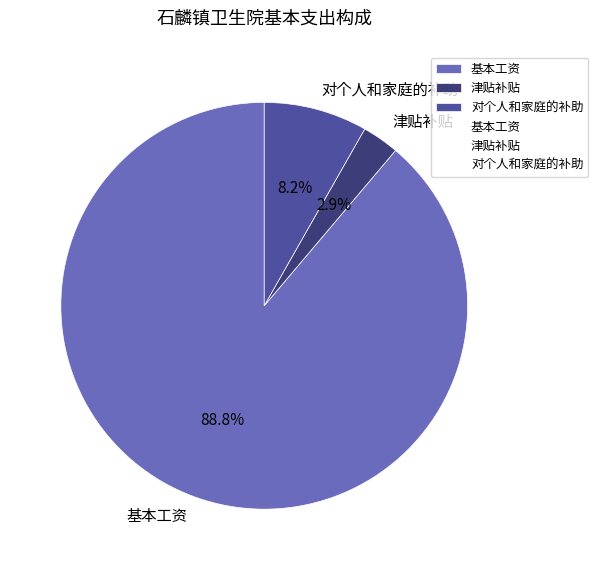

Which has a higher value, 基本工资 or 对个人和家庭的补助?

基本工资